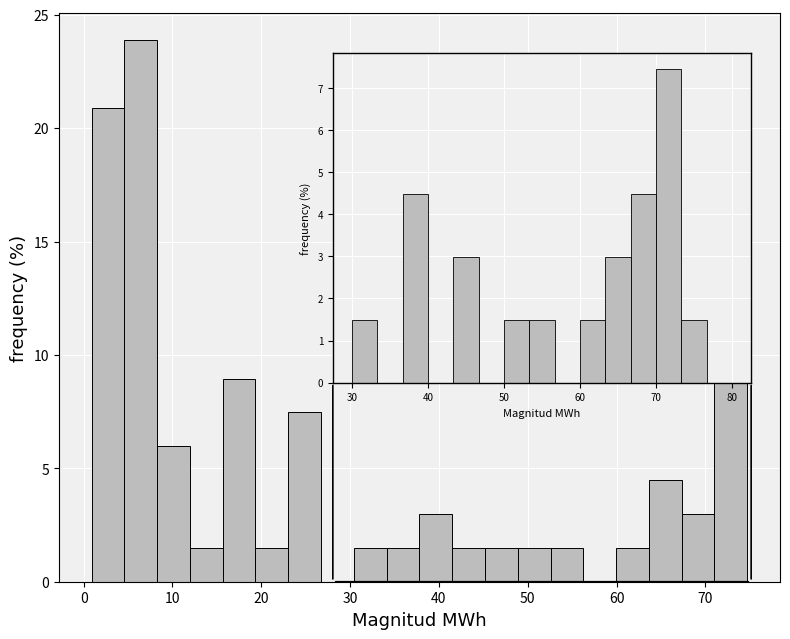

Around what value on the x-axis is the tallest bar? Give the approximate position of its centre, as read against the axis.

6